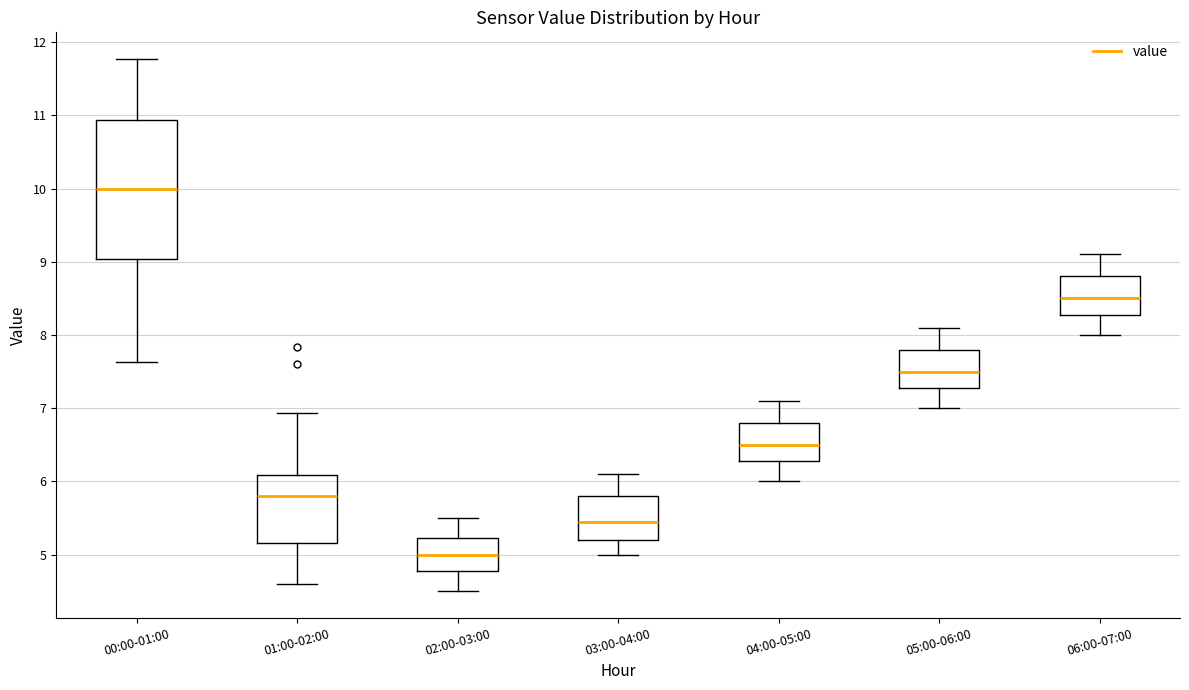

Where does the median line of the box for 00:00-01:00 sit on the y-axis? The values are not printed on the chart, so give them approximately, as read against the axis.

10.0